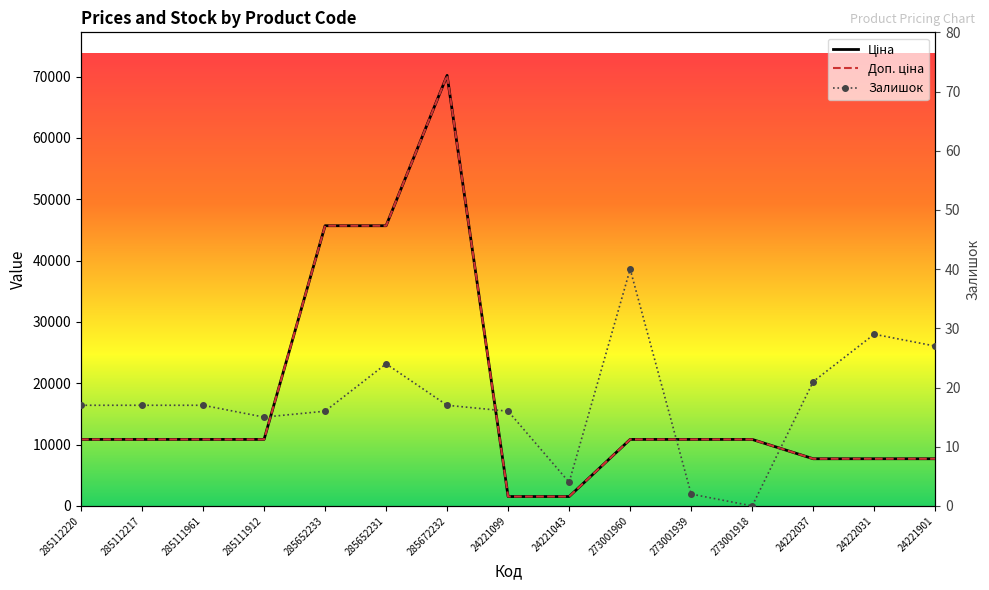

How many distinct data groups are displayed?

3